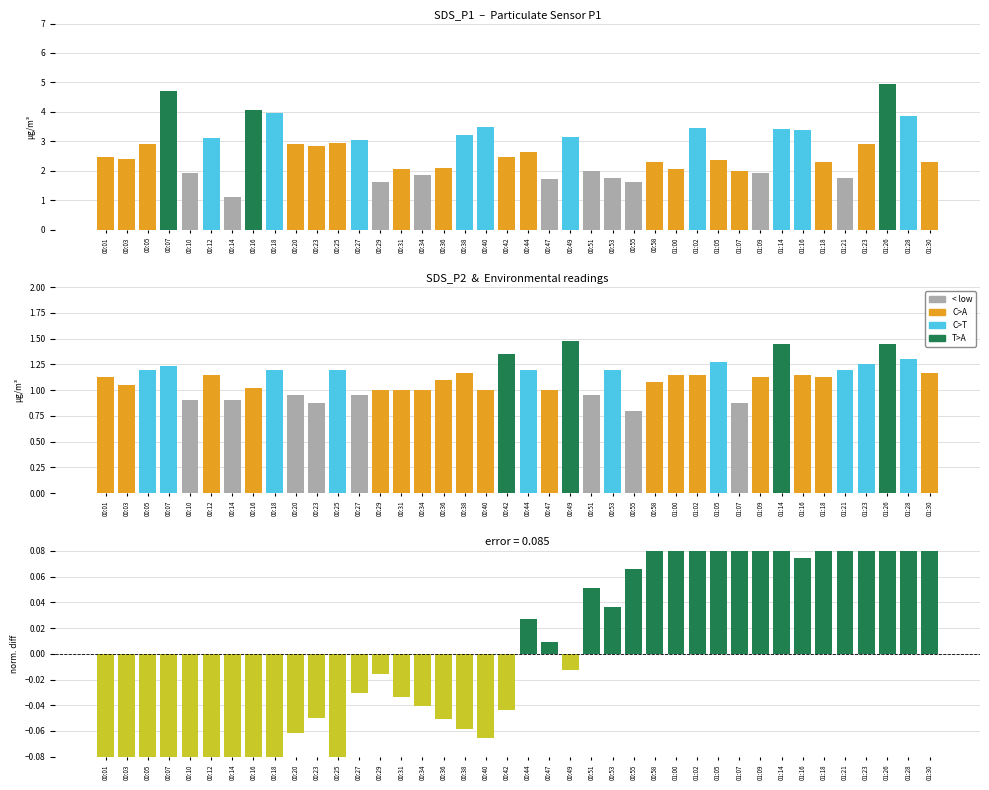

List the labels in order of Hum-Temp residual value, smallest first.

00:03, 00:10, 00:01, 00:05, 00:14, 00:07, 00:25, 00:18, 00:16, 00:12, 00:40, 00:20, 00:38, 00:36, 00:23, 00:42, 00:34, 00:31, 00:27, 00:29, 00:49, 00:47, 00:44, 00:53, 00:51, 00:55, 01:16, 01:14, 00:58, 01:18, 01:21, 01:09, 01:00, 01:23, 01:28, 01:07, 01:26, 01:30, 01:05, 01:02